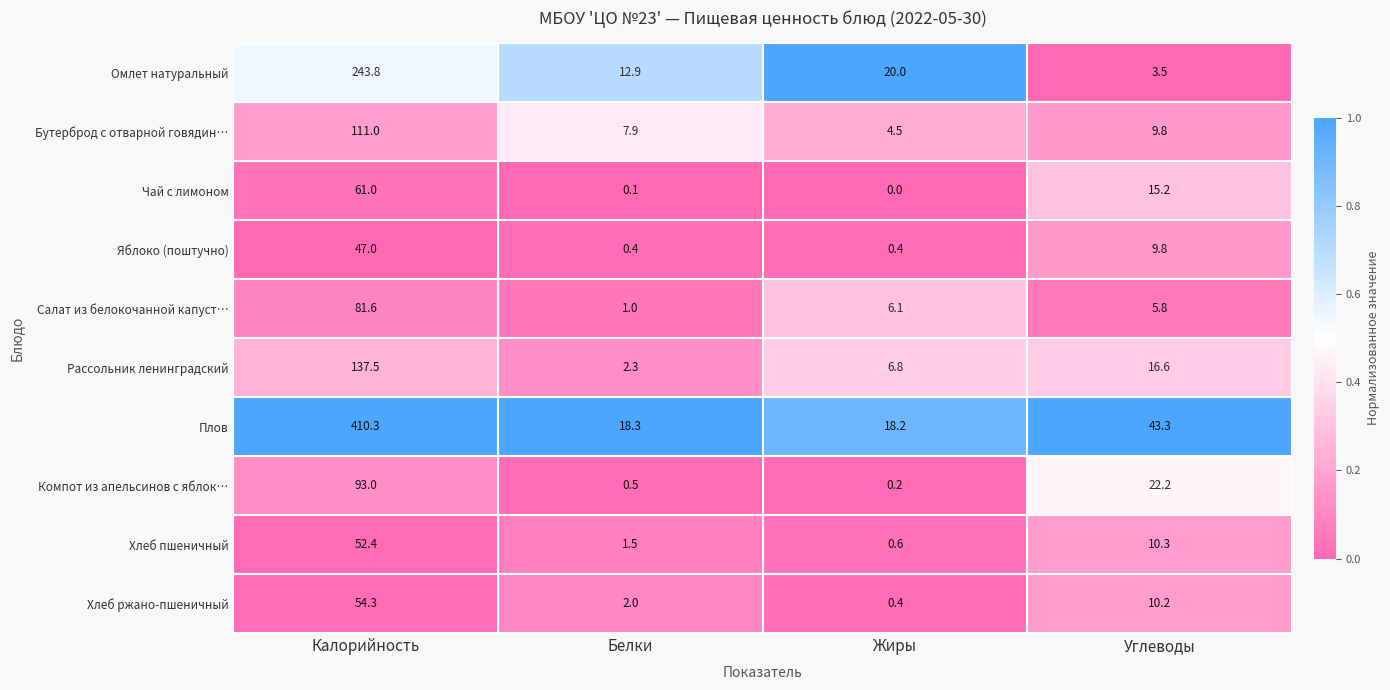

Is it true that Омлет натуральный equals 27.9 at Жиры?

False